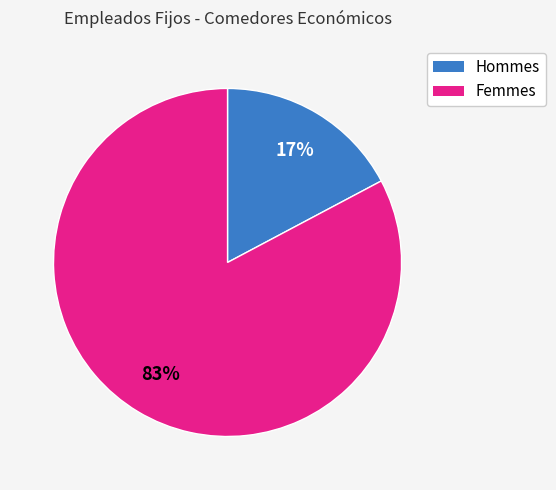

Is there a majority slice in this chart?

Yes